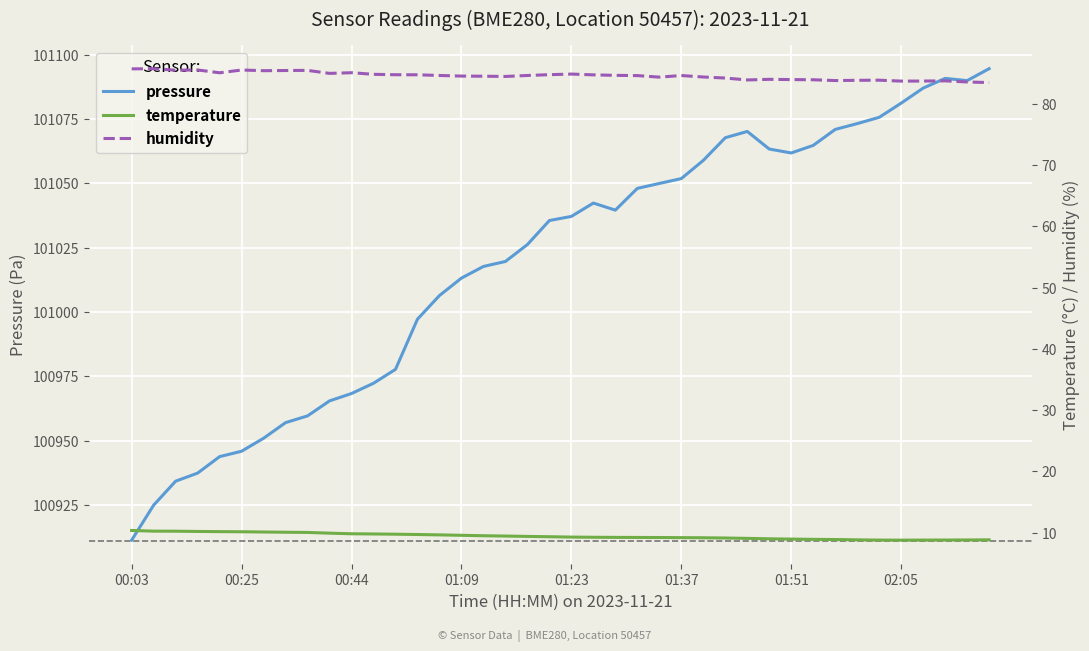

The value of humidity at 11 is 84.8. True or false?

True